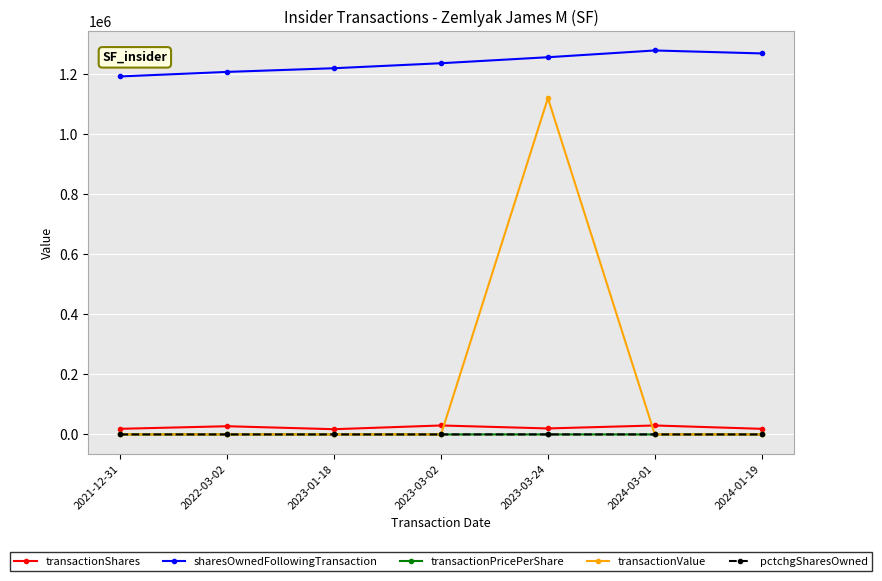

The value of transactionValue at 2023-03-24 is 1121100.0. True or false?

True